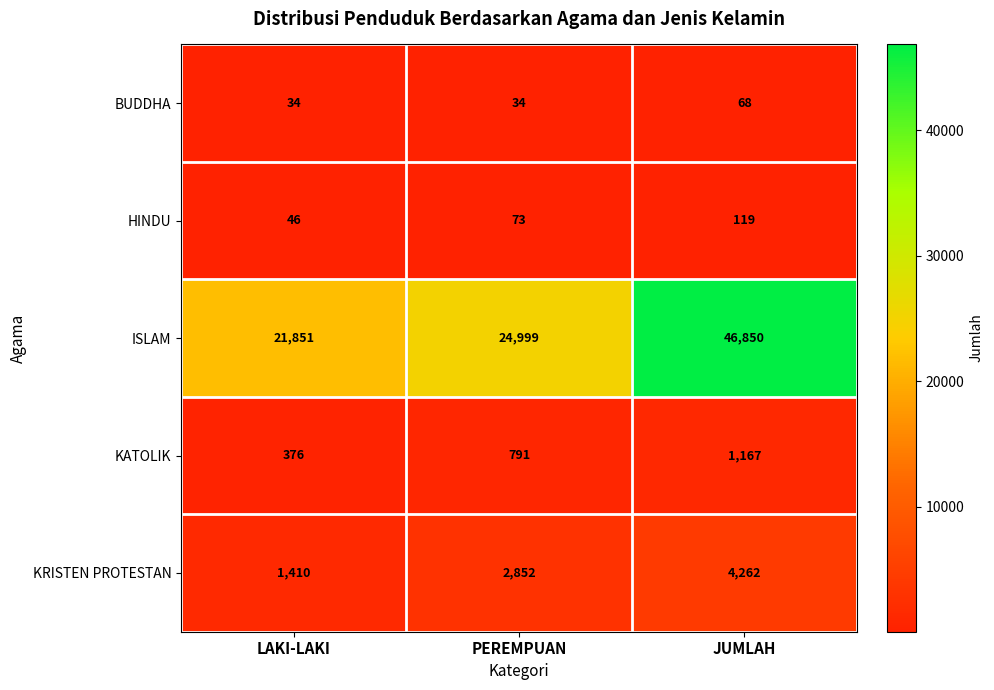

What is the lowest value of the BUDDHA series?

34